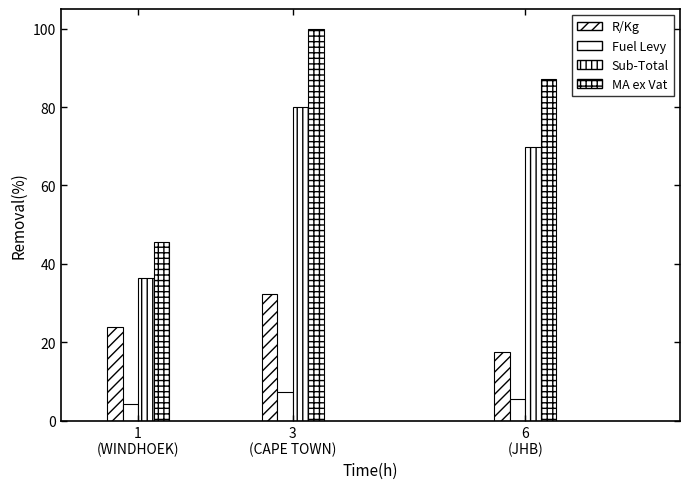

What is the label of the 2nd bar from the right?

3
(CAPE TOWN)